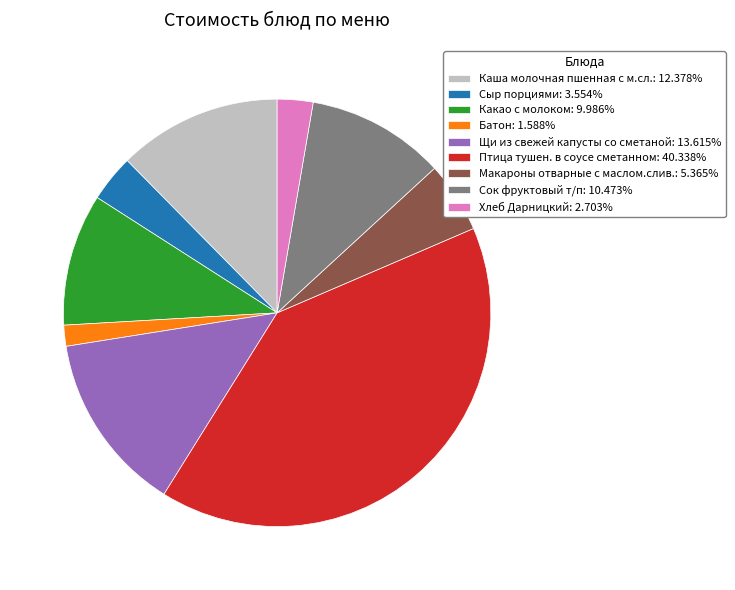

What is the ratio of the value at Сыр порциями: 3.554% to the value at Батон: 1.588%?

2.2